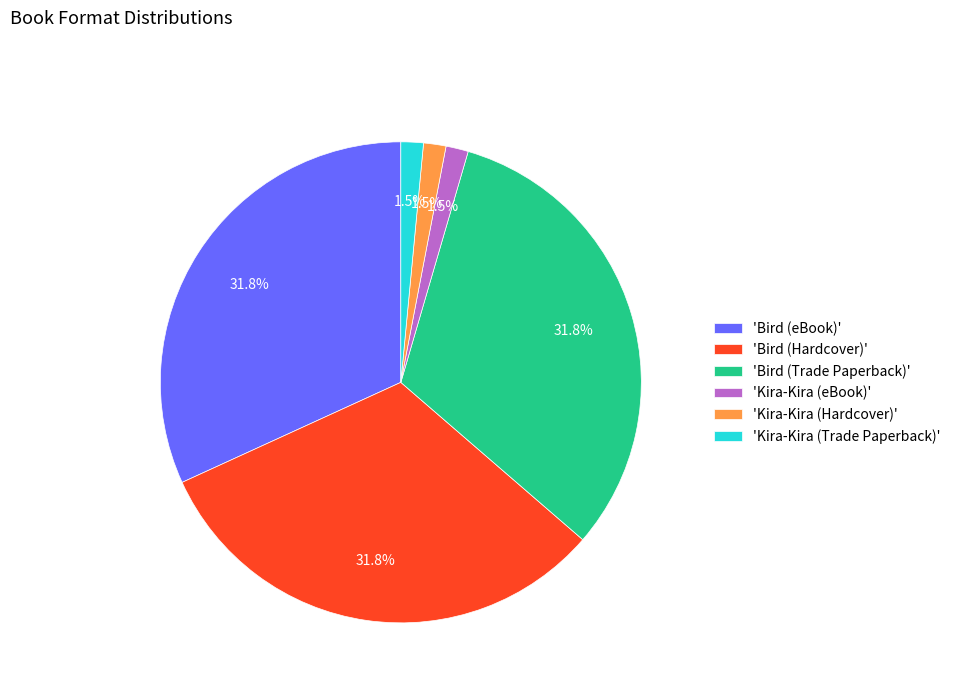

Does any single category account for the majority?

No